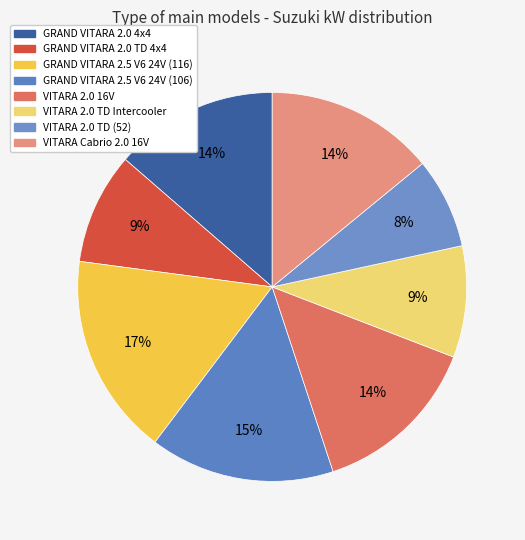

What is the largest slice in the pie chart?

GRAND VITARA 2.5 V6 24V (116)